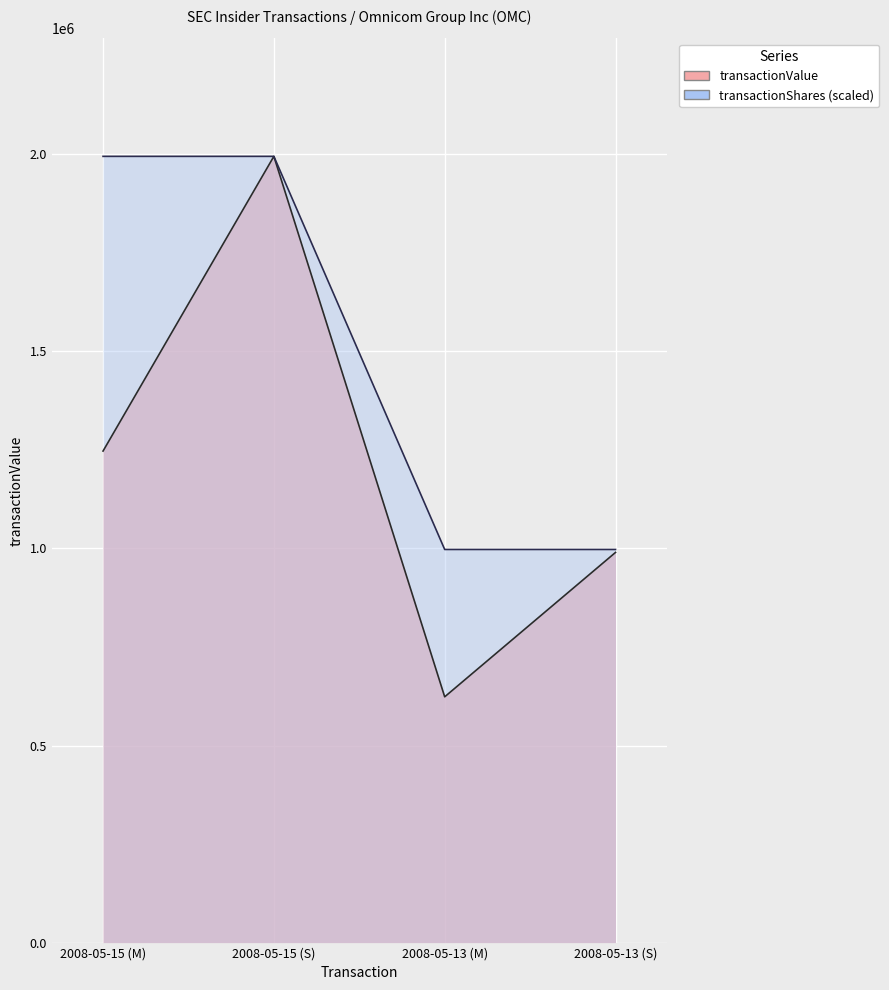

True or false: transactionShares has more than 0 interior local peaks.

False